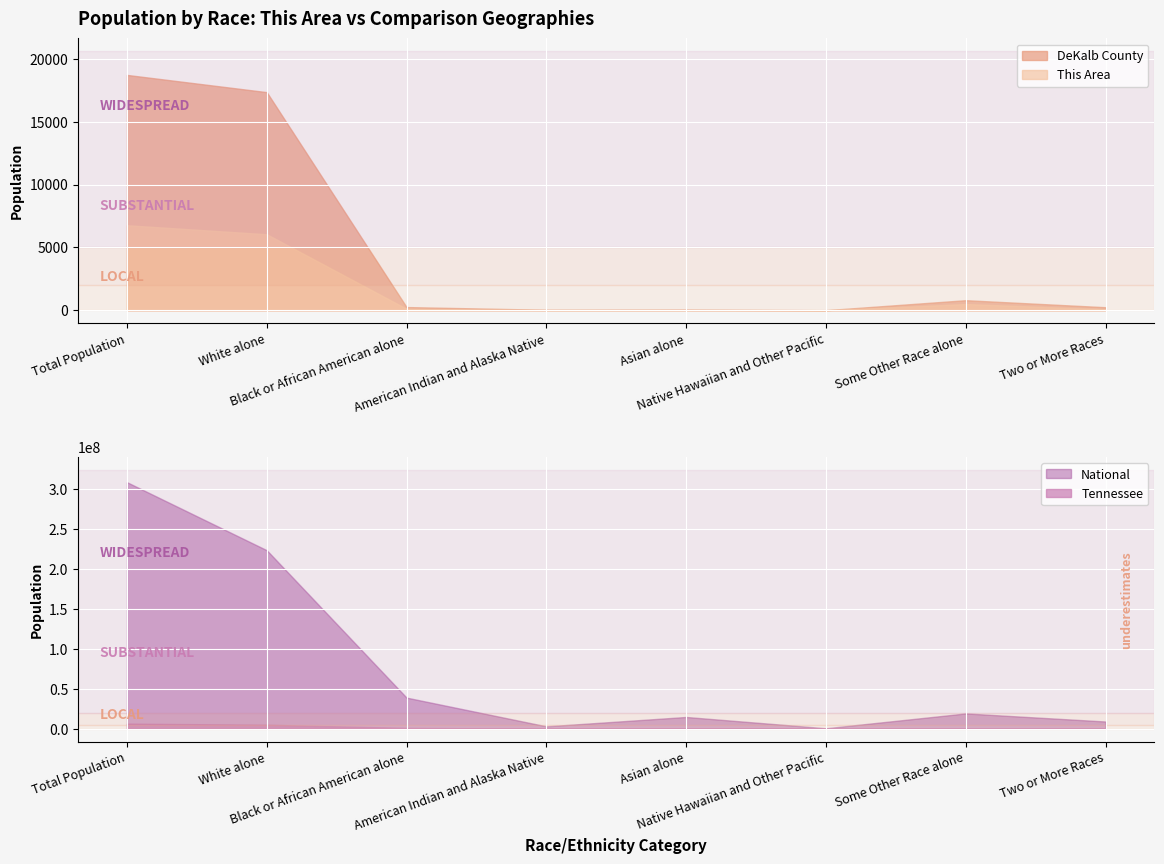

How many data points does each series have?

8